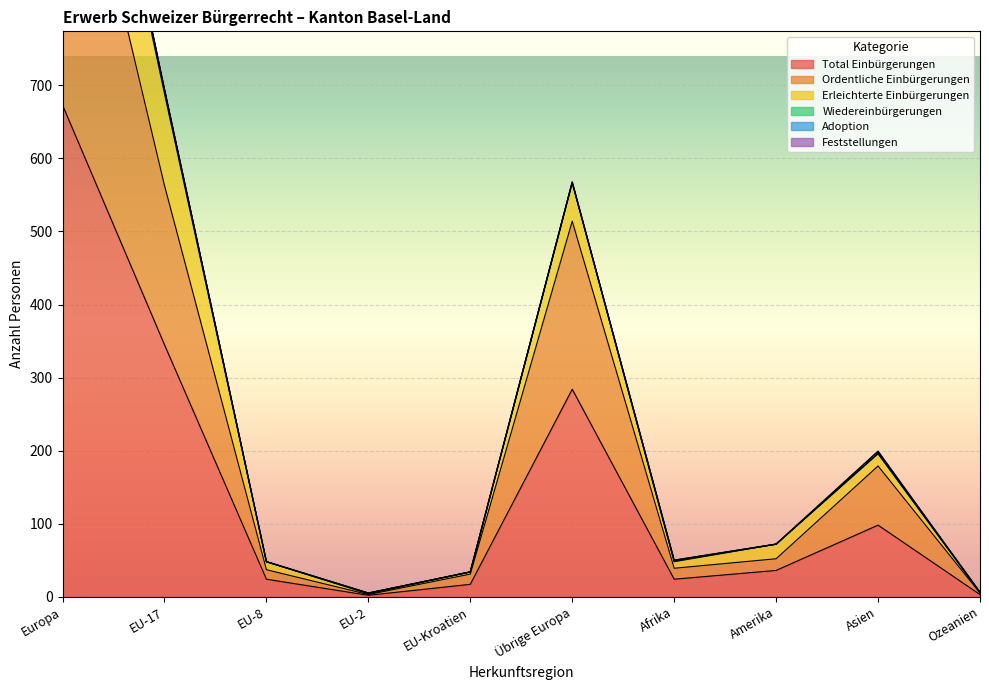

Where does the Feststellungen series first go above 72?

Europa